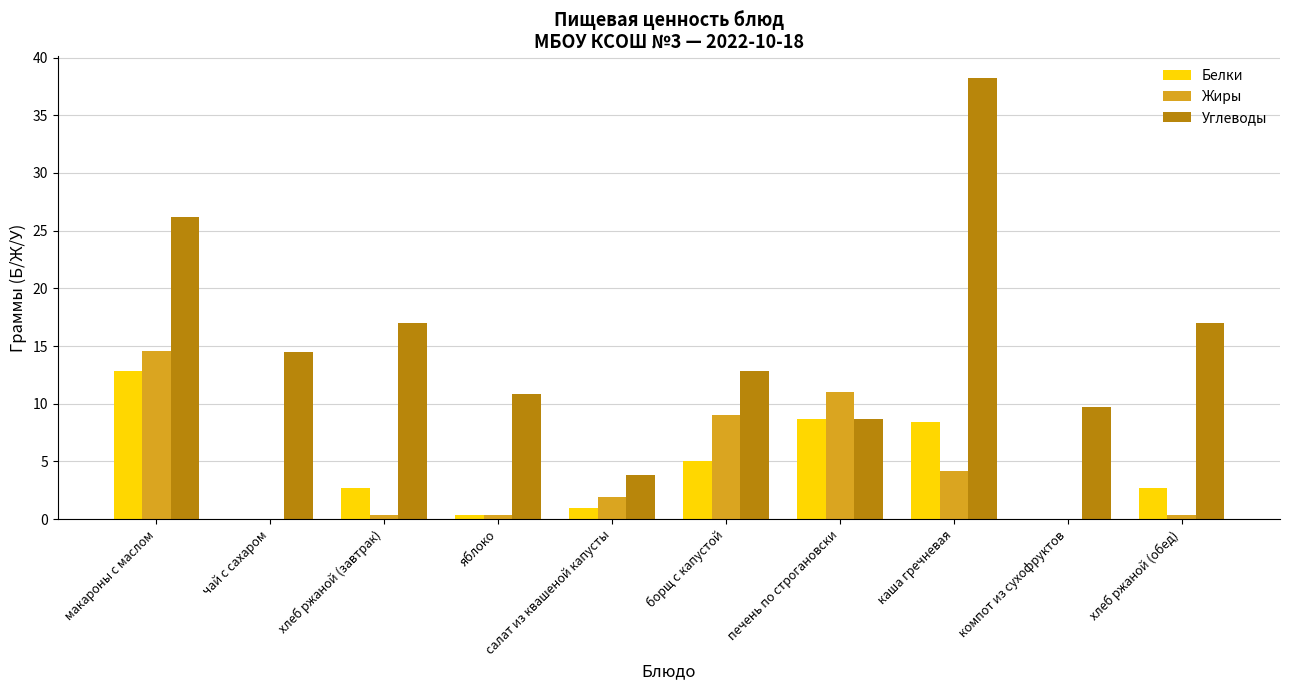

Is it true that Углеводы equals 19.6 at чай с сахаром?

False